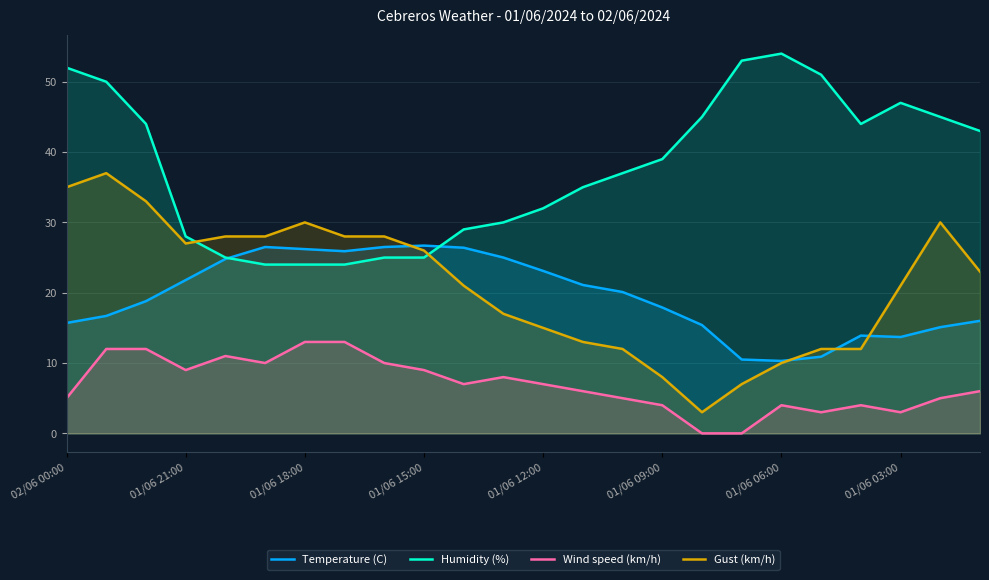

Is it true that Wind speed (km/h) equals 9.0 at 01/06 15:00?

True